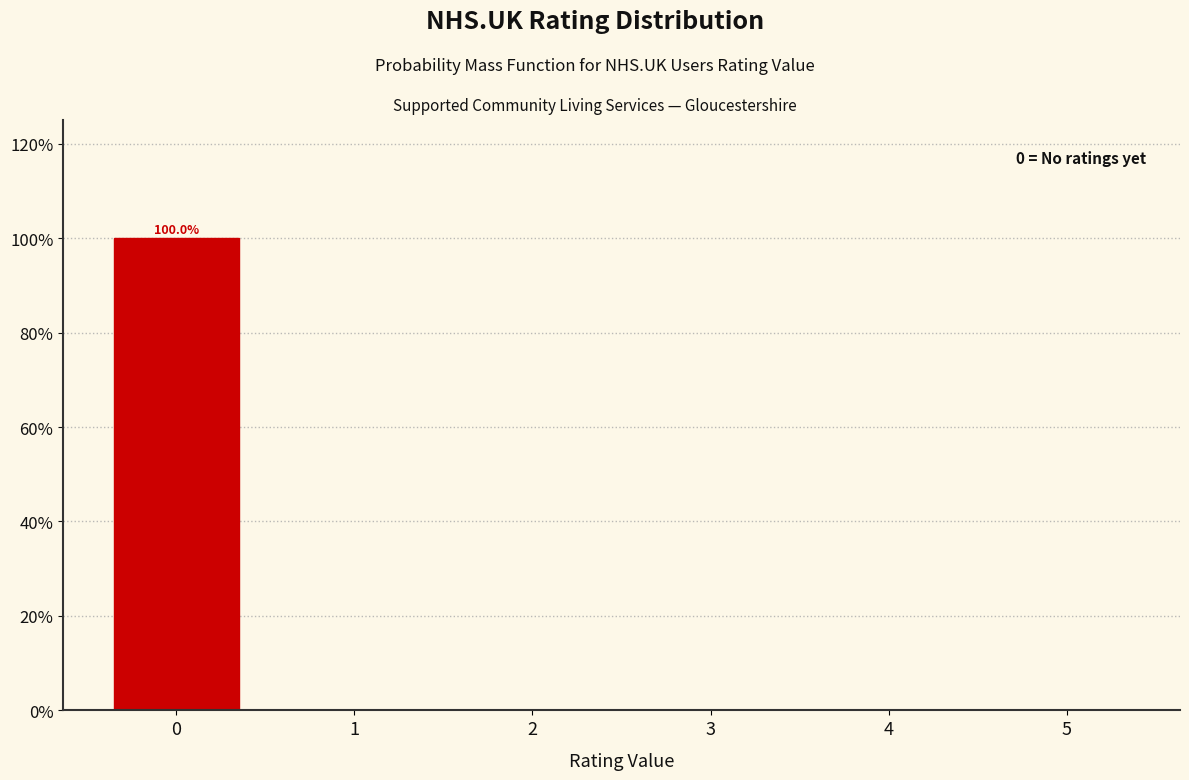

Reading left to right, what are all the values shown in this chart?

0=100	1=0	2=0	3=0	4=0	5=0